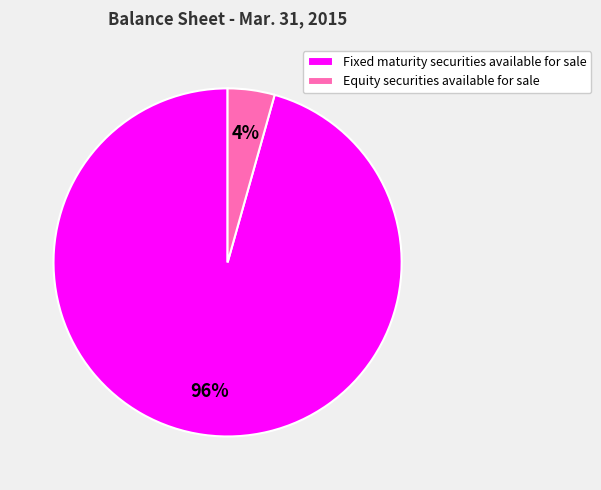

Is the sum of Equity securities available for sale and Fixed maturity securities available for sale greater than half?

Yes